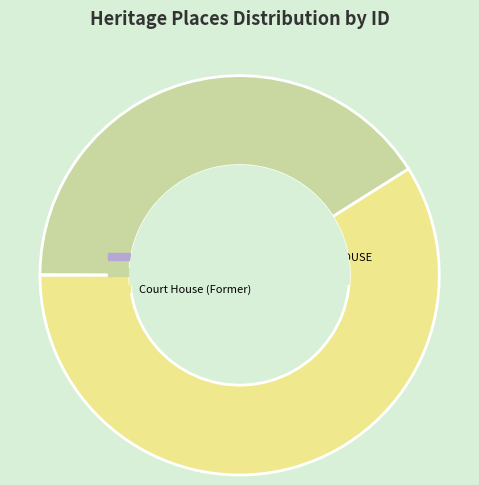

Does Court House (Former) represent more than half of the total?

Yes